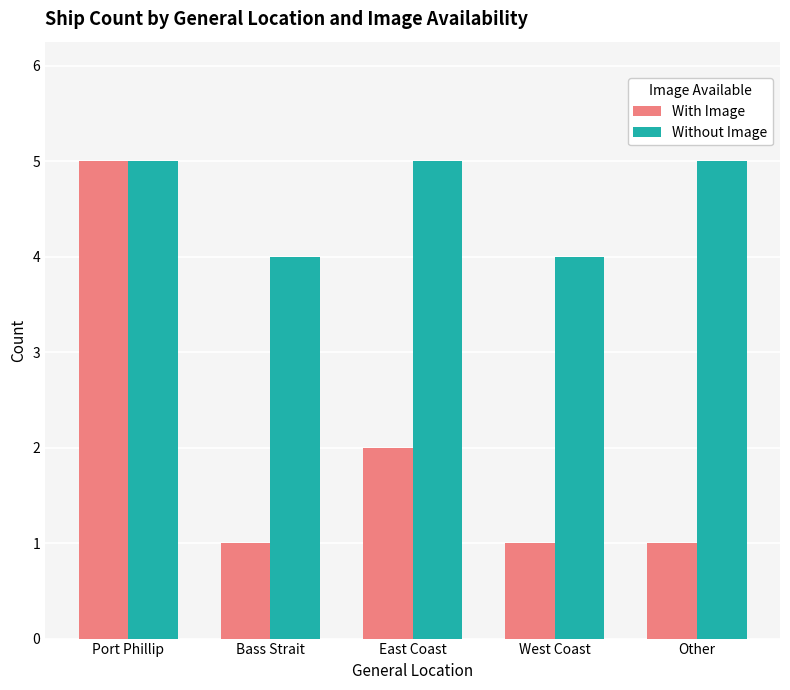

Reading left to right, transcribe all the data shown in this chart.

With Image: 5	1	2	1	1
Without Image: 5	4	5	4	5